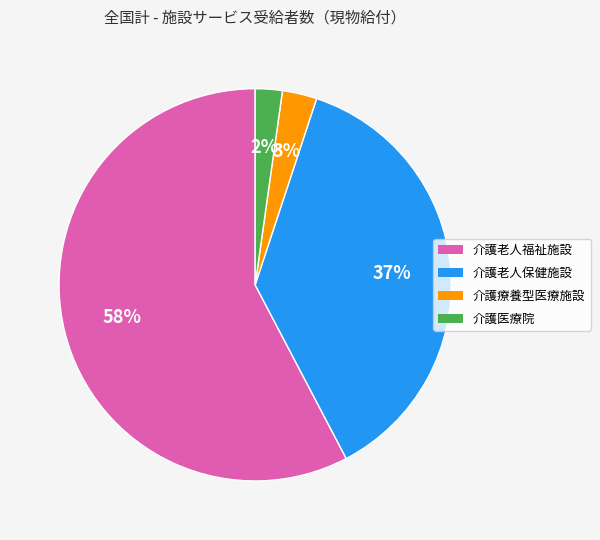

Which category has the smallest portion of the pie?

介護医療院